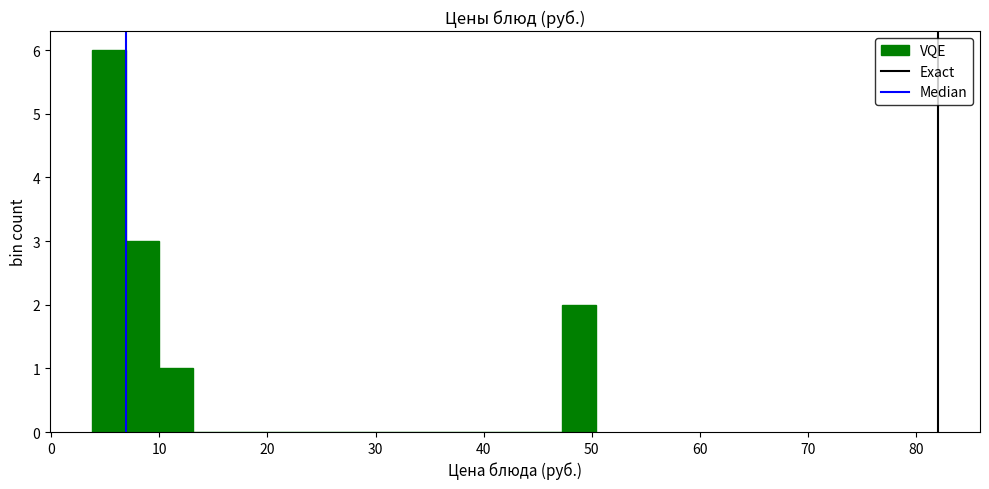

Around what value on the x-axis is the tallest bar? Give the approximate position of its centre, as read against the axis.

5